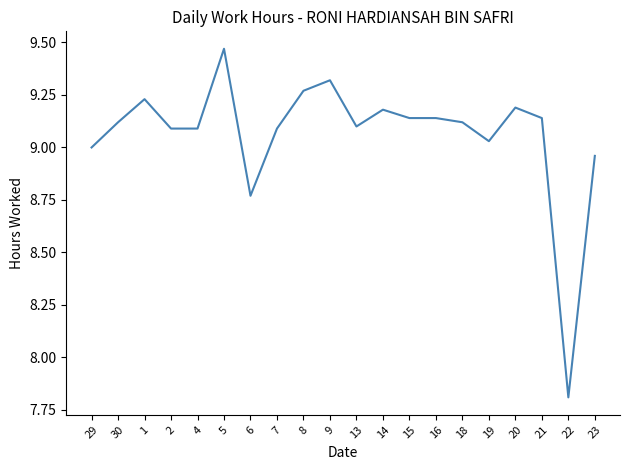

What position from the left is 29?

1